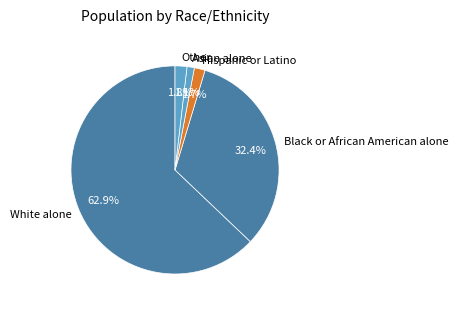

How much of the chart is everything except Asian alone?

98.9%